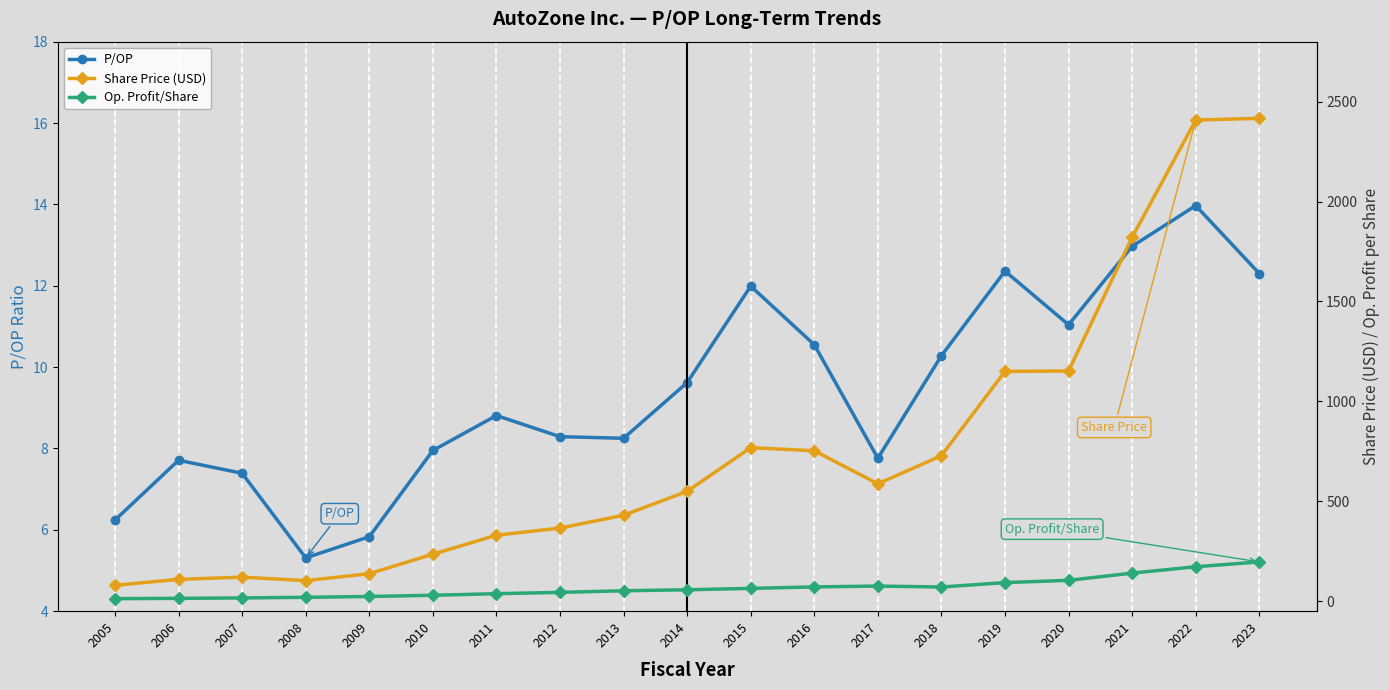

At which category is the sum across all series the highest?

2023